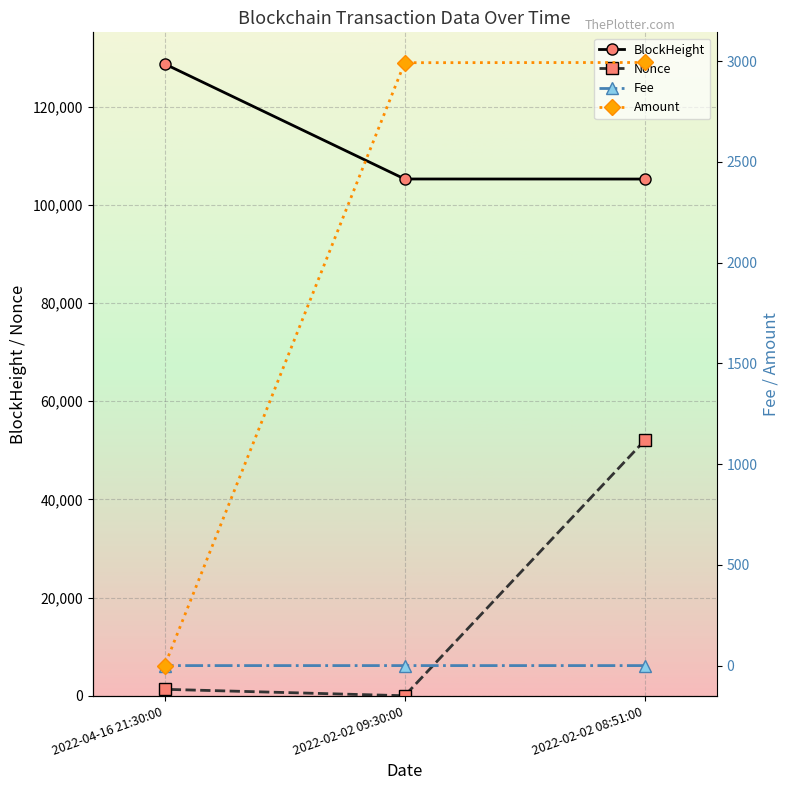

How many Fee values are between 0 and 1?

3